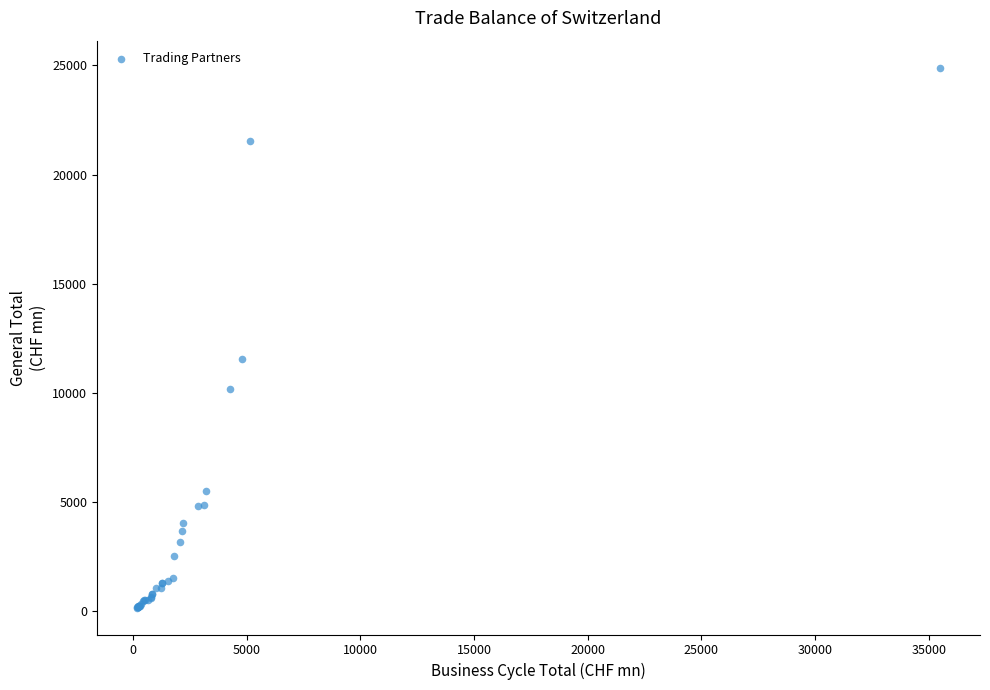

What Y value in the scatter plot is closest to 12528?

11563.9